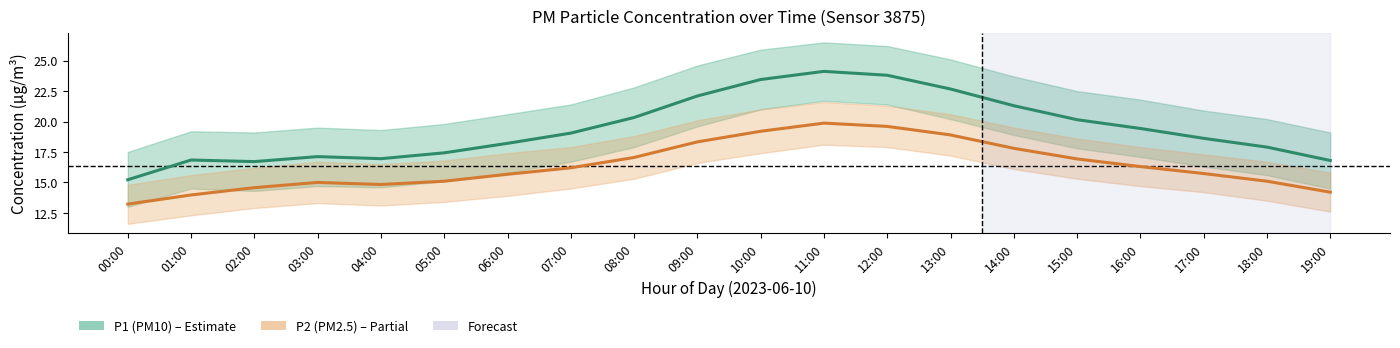

What is the average value of the P2 (PM2.5) series?

16.4